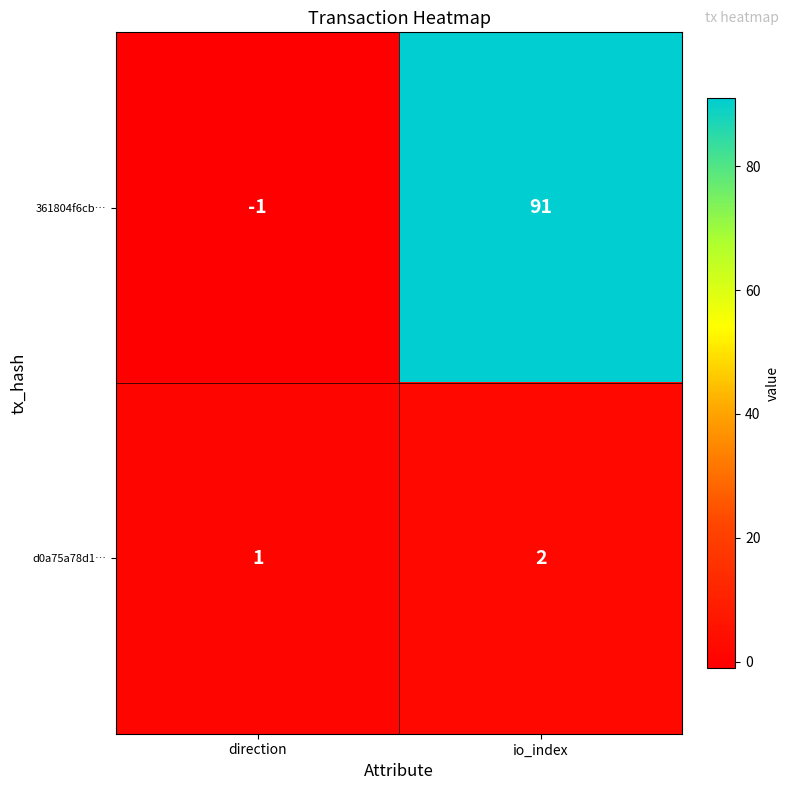

The 361804f6cb… series shows -1 at direction. True or false?

True